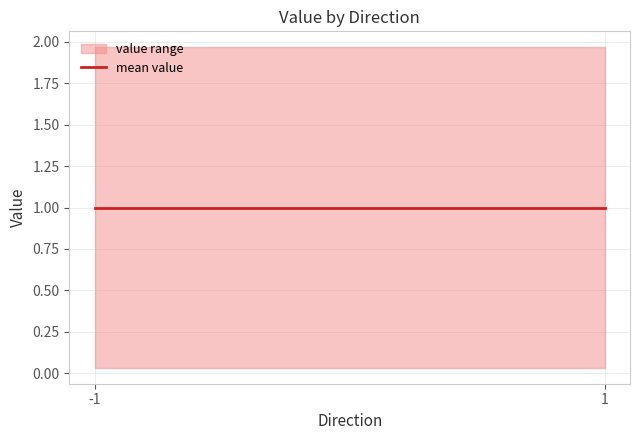

The valid_mainchain series shows 0.2 at 6. True or false?

False